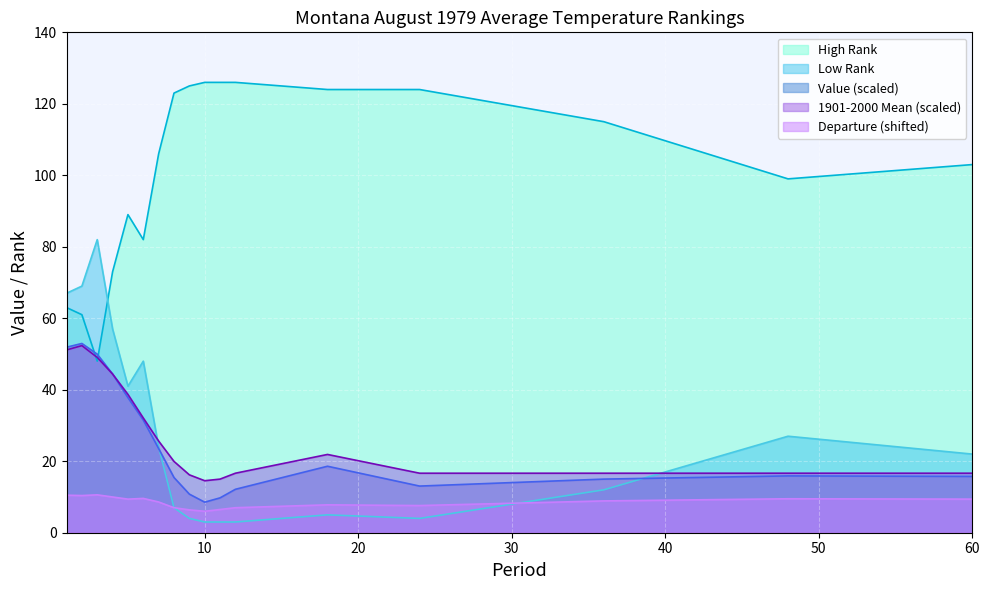

True or false: Departure has more than 0 points higher than both neighbors.

True